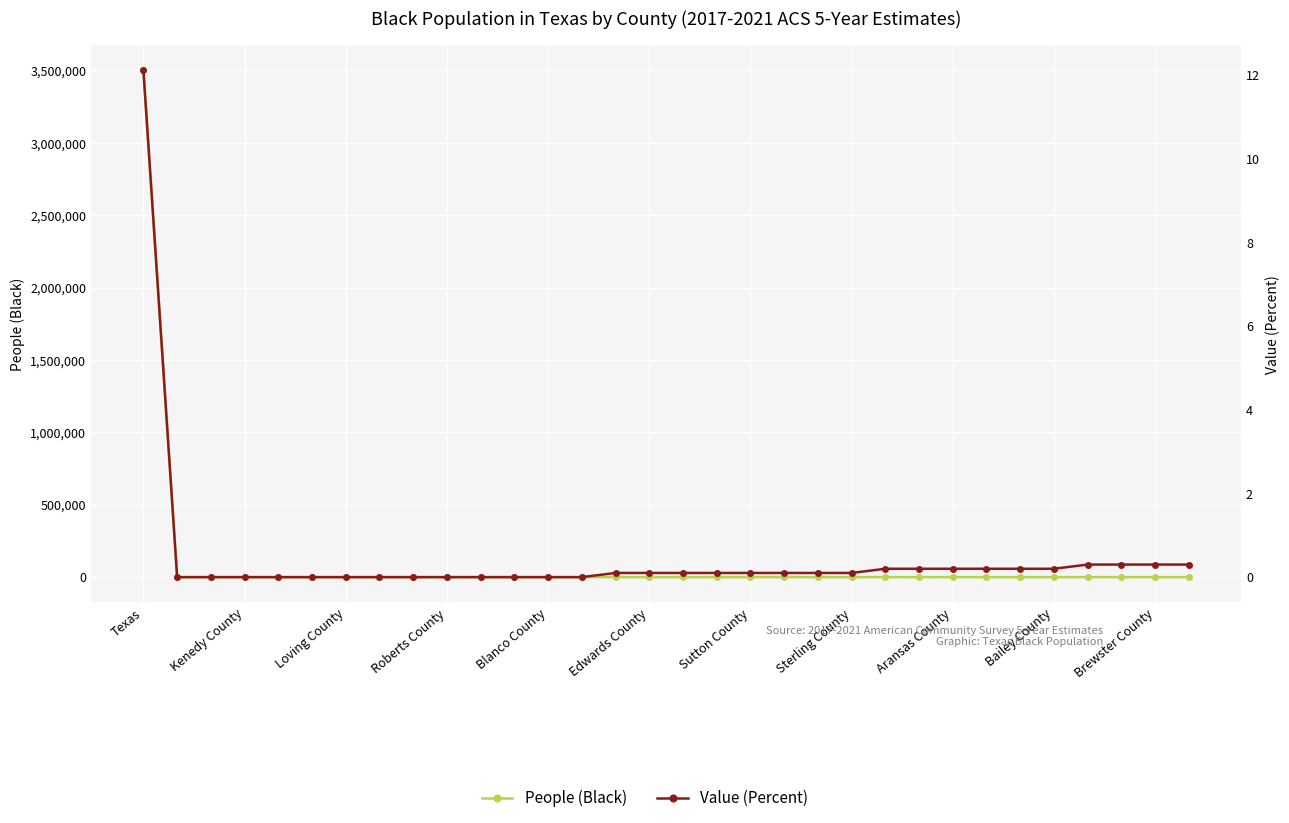

True or false: Value (Percent) and People (Black) intersect in this chart.

False